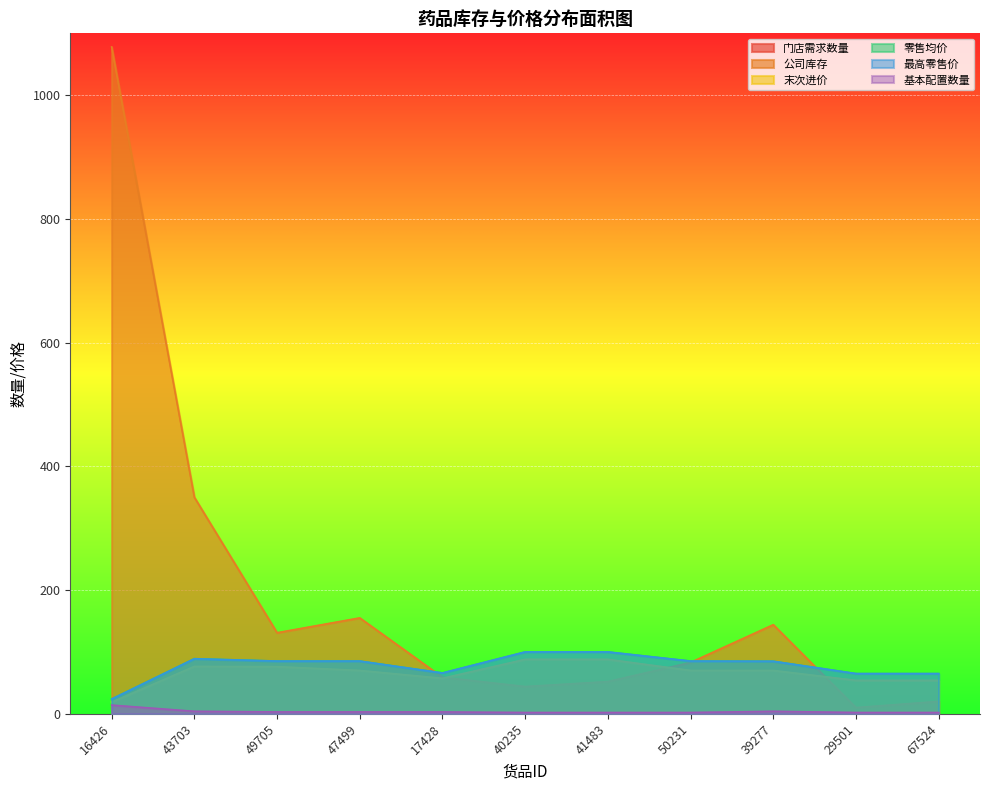

At how many categories does at least one series exceed 192?

2